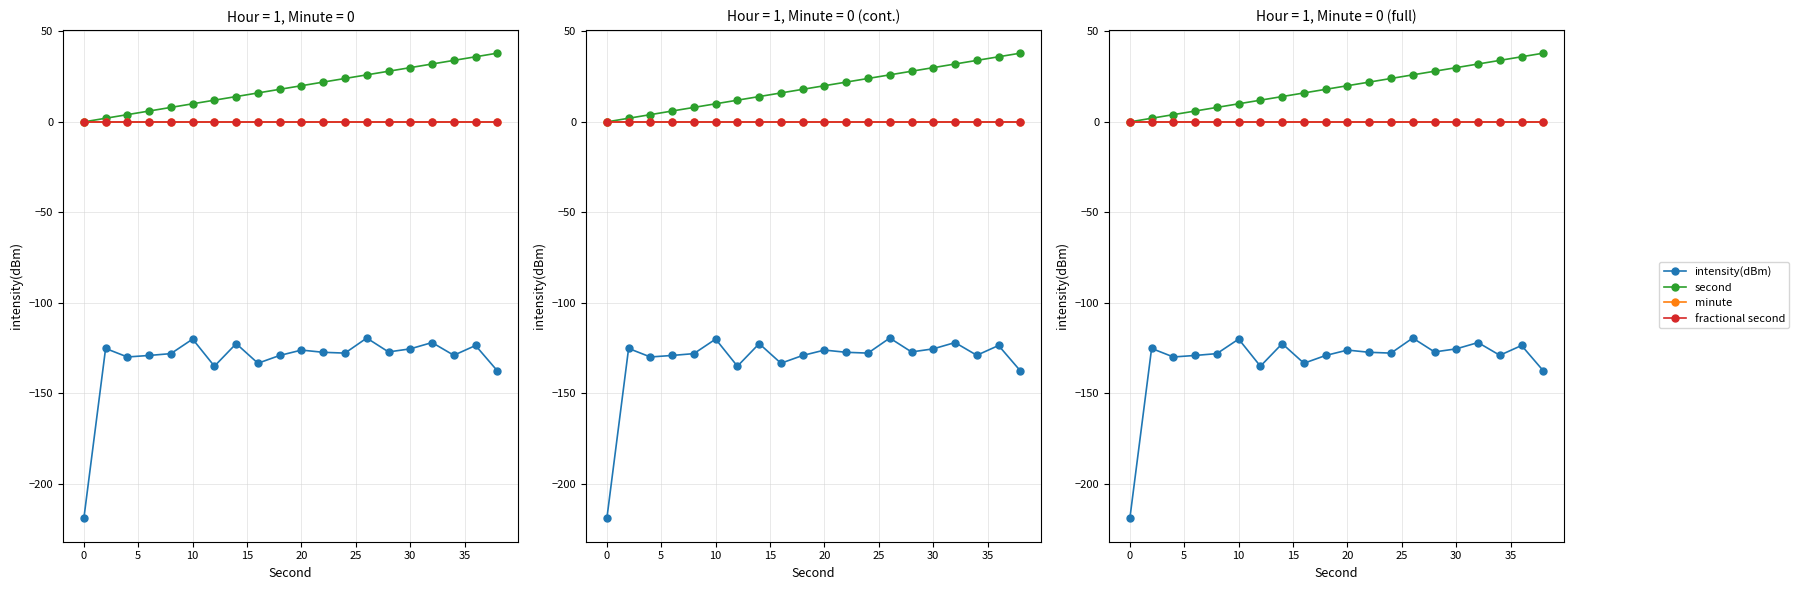

The value of fractional second at 20 is 0.0. True or false?

True